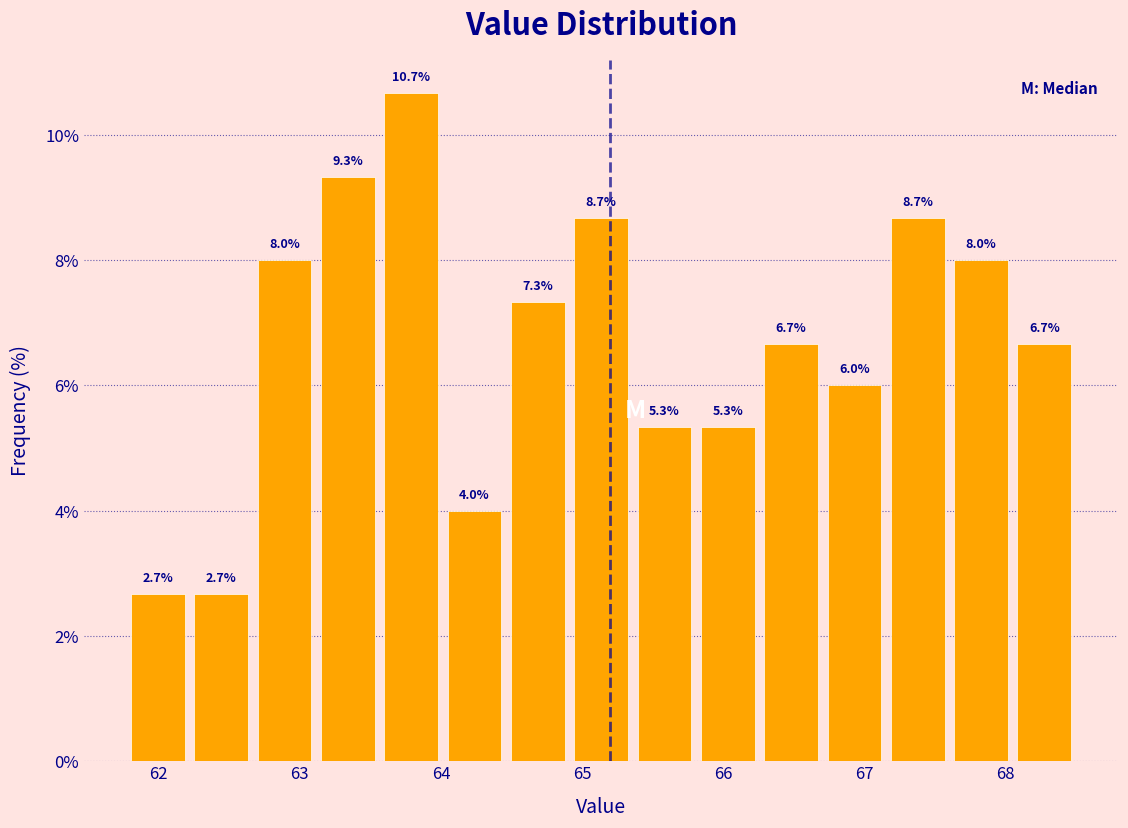

What is the height of the bar covering 66.3 to 66.7 on the x-axis? The bar edges are not printed on the chart, so give them approximately, as read against the axis.

6.7